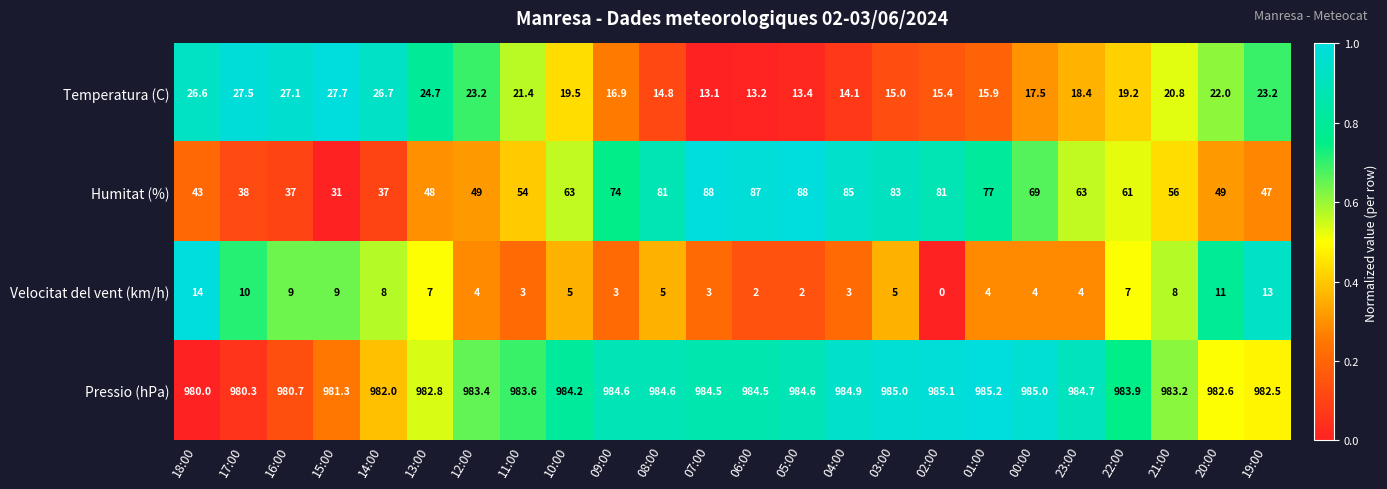

Rank the series at 08:00 from highest to lowest value.

Pressio (hPa), Humitat (%), Temperatura (C), Velocitat del vent (km/h)